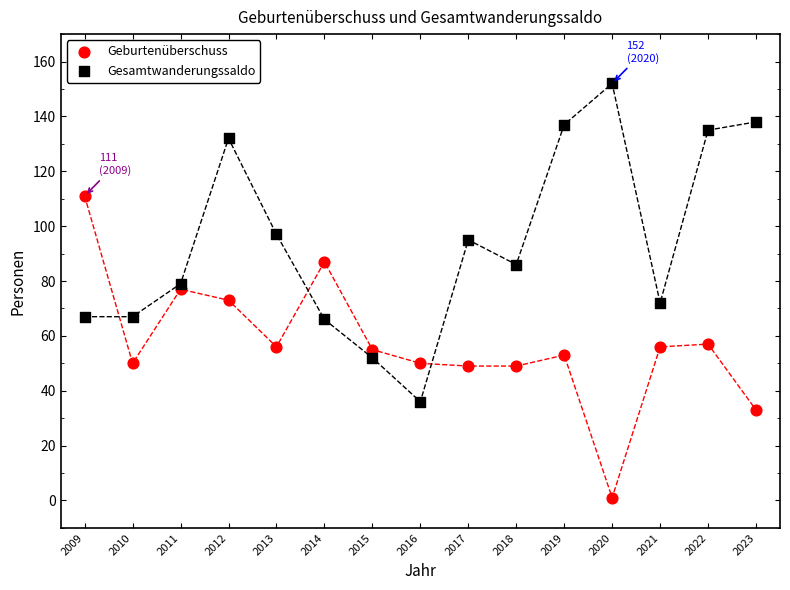

Which series has the largest Y range (max minus min)?

Gesamtwanderungssaldo